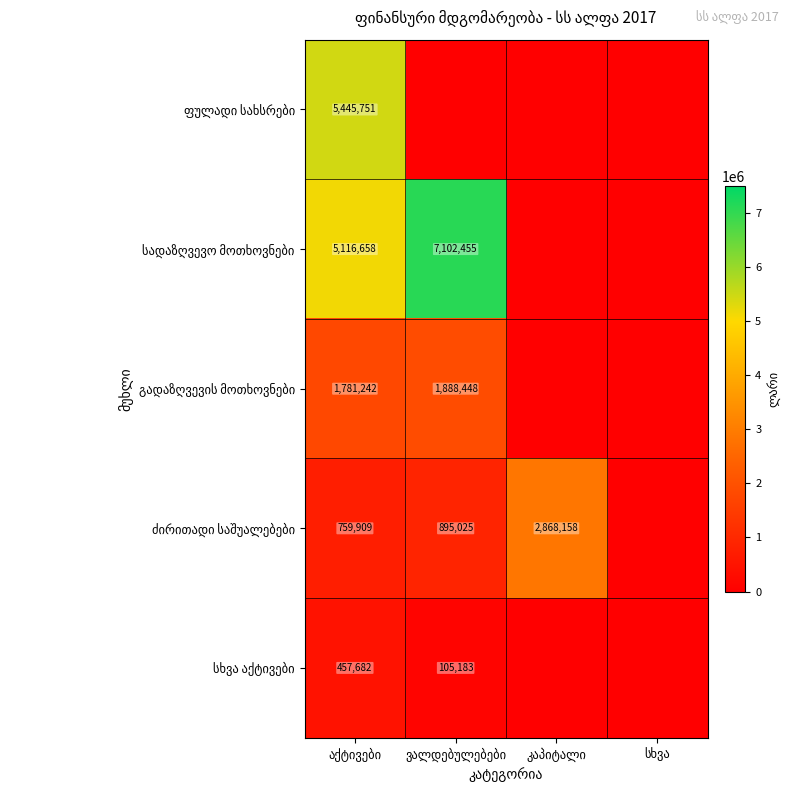

What is the sum of all ძირითადი საშუალებები values?

4523091.5